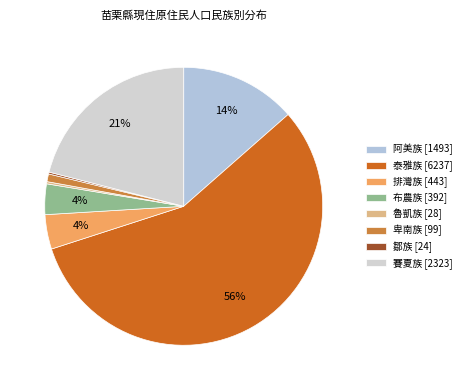

The 魯凱族 slice represents 0% of the pie. True or false?

True